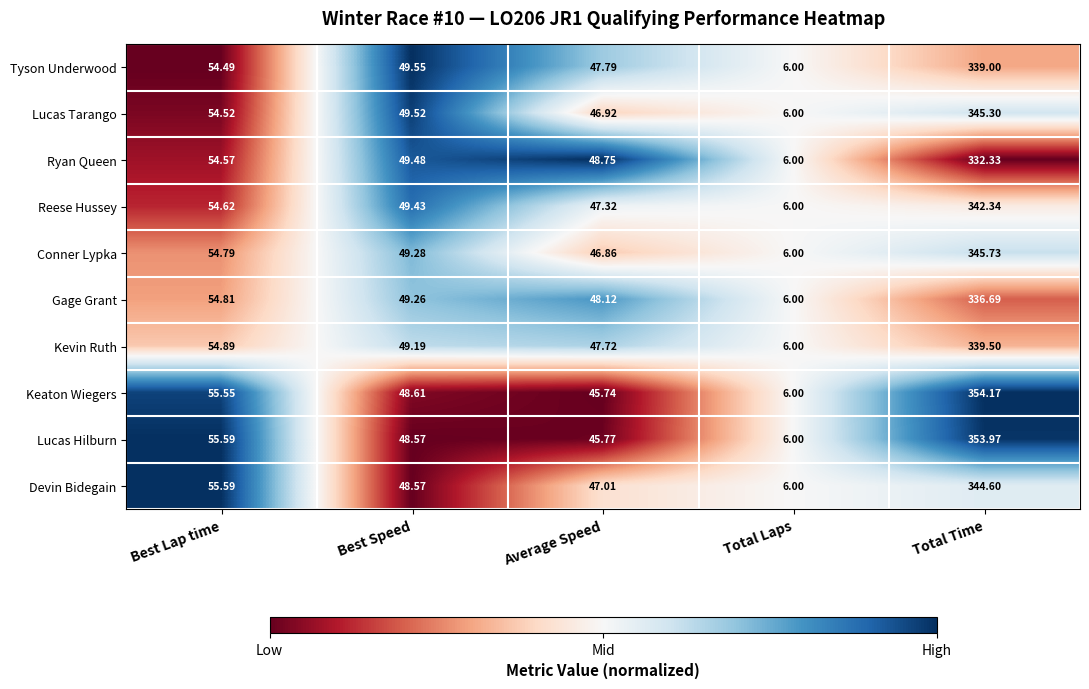

Where is Lucas Hilburn nearest to the value 179?

Best Lap time